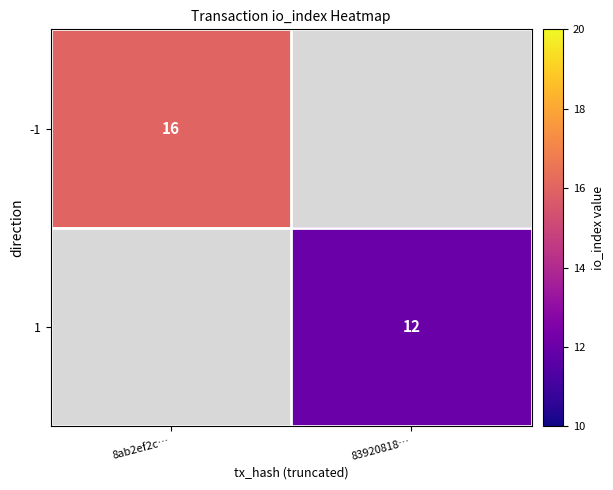

Is the value of 1 at 83920818… greater than the value of -1 at 8ab2ef2c…?

No